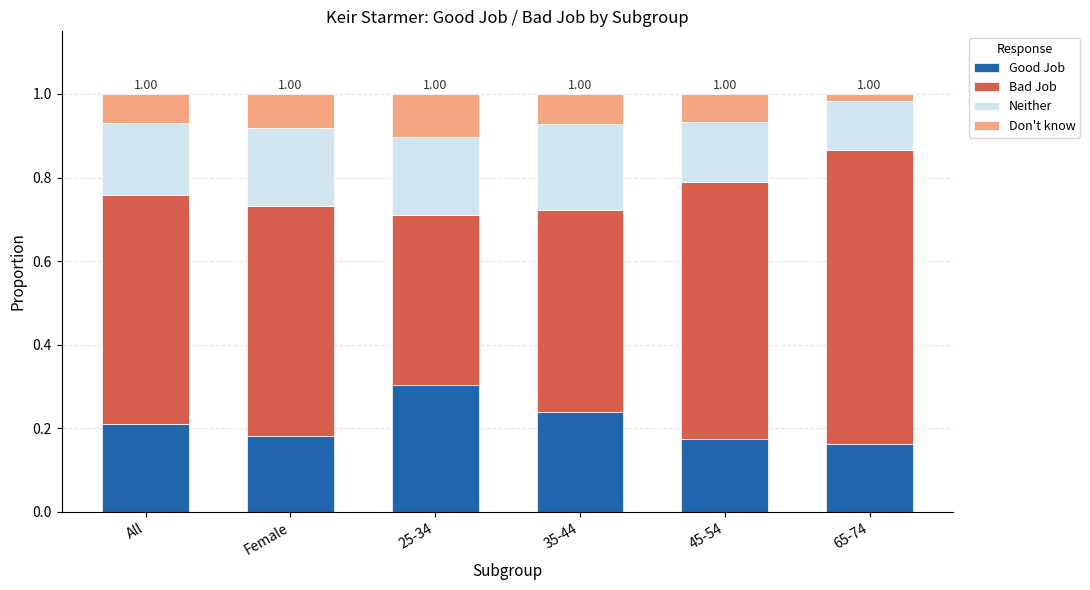

What is the total value across all series at 45-54?

1.0